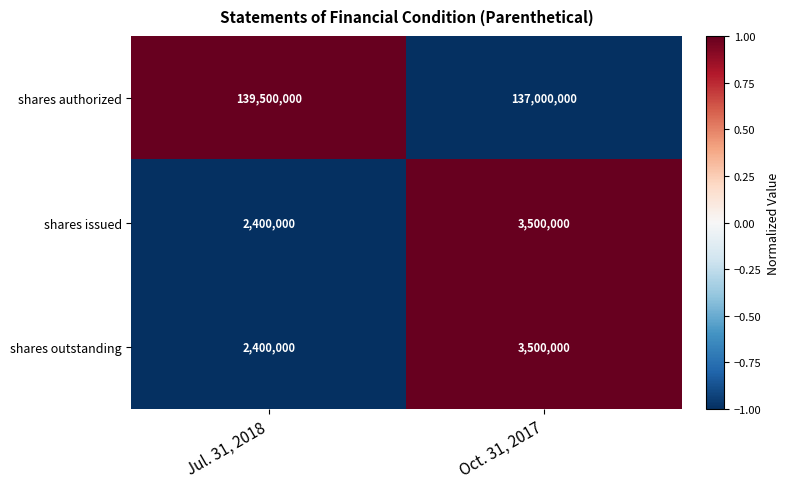

Reading left to right, list all the values displayed in this chart.

shares authorized: Jul. 31, 2018=139500000	Oct. 31, 2017=137000000
shares issued: Jul. 31, 2018=2400000	Oct. 31, 2017=3500000
shares outstanding: Jul. 31, 2018=2400000	Oct. 31, 2017=3500000